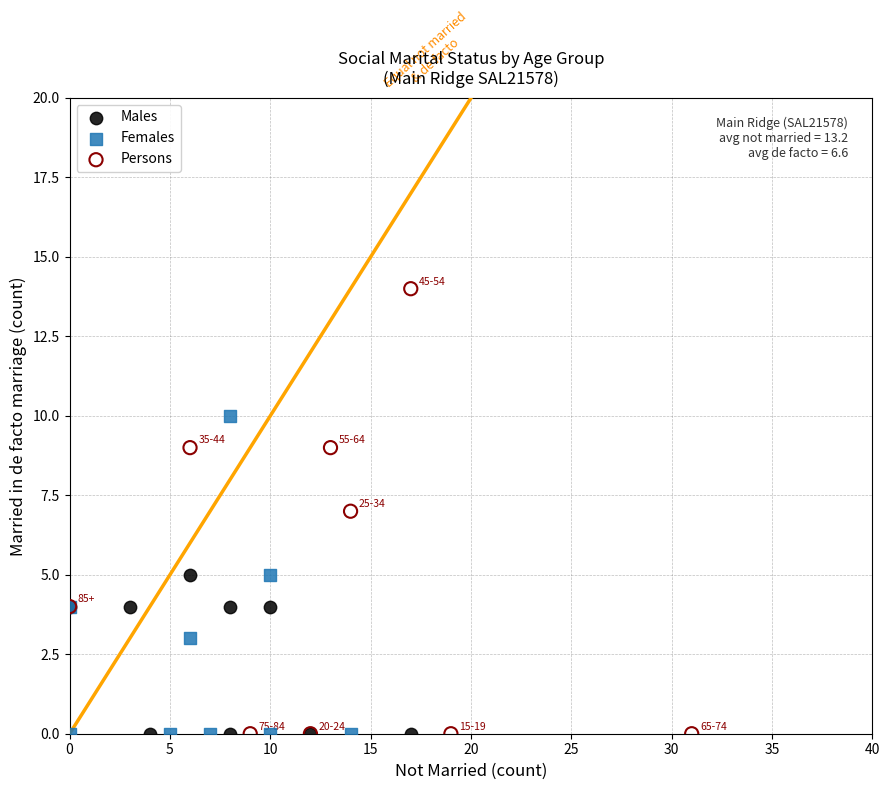

Which series has the widest spread of Y values?

Persons